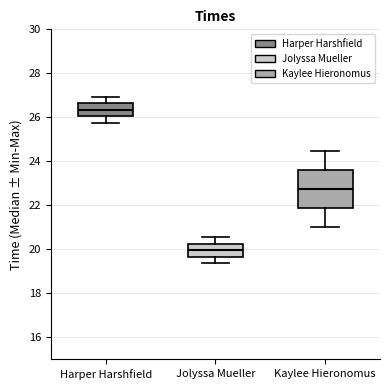

Where does the lower whisker of the box for Jolyssa Mueller end on the y-axis? The values are not printed on the chart, so give them approximately, as read against the axis.

19.4